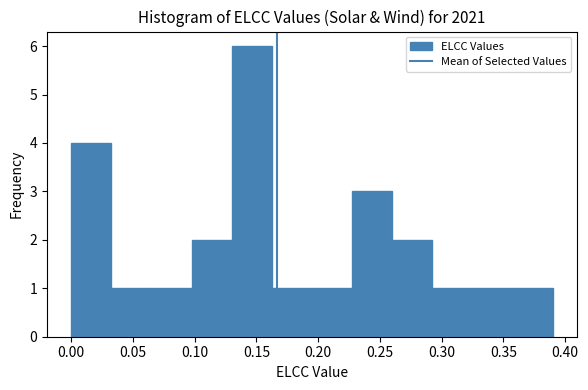

What is the height of the bar covering 0.295 to 0.325 on the x-axis? Neither the bar edges nor the heights are printed on the chart, so give them approximately, as read against the axes.

1